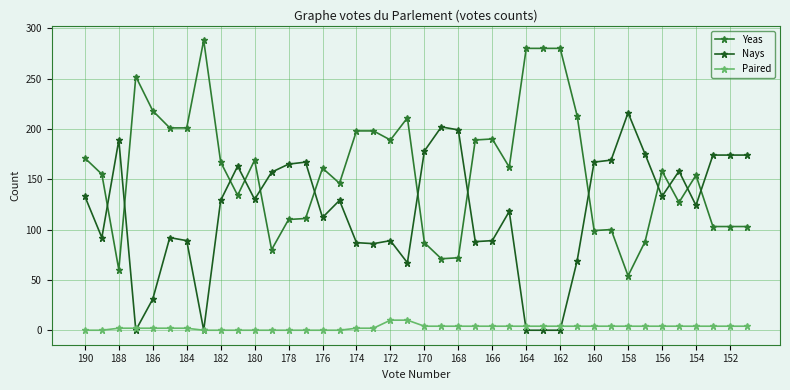

True or false: Paired and Yeas cross at least once.

False